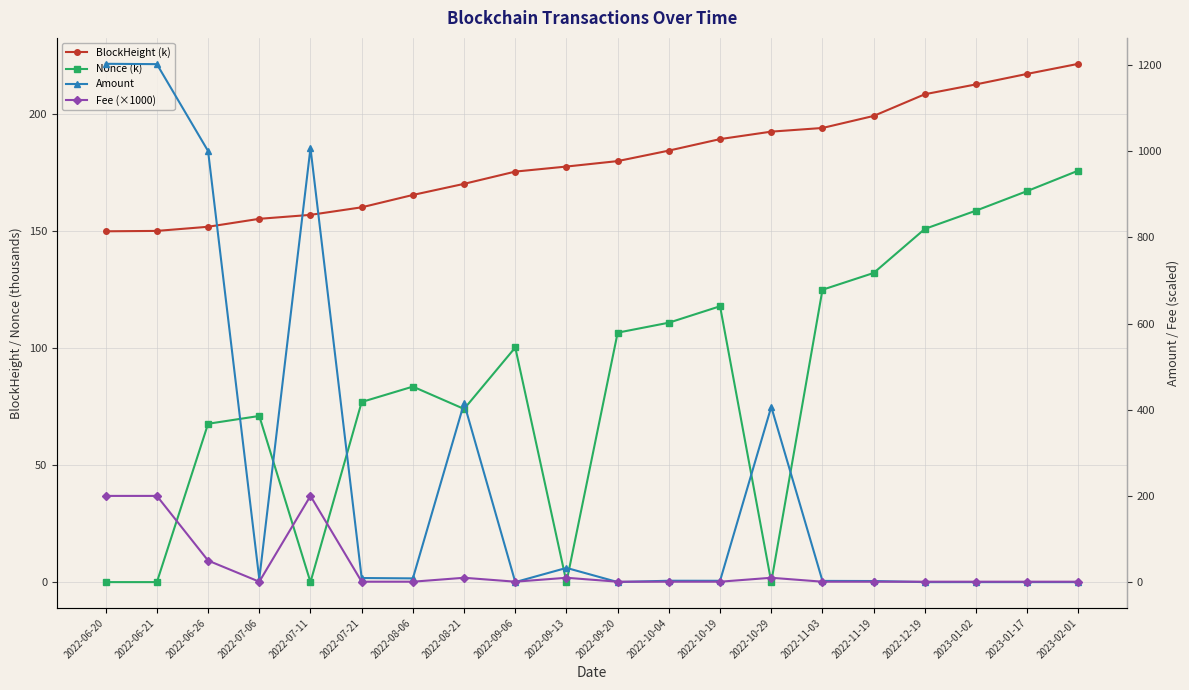

Which series changed the most between 2022-09-20 and 2022-11-03?

Nonce (k)